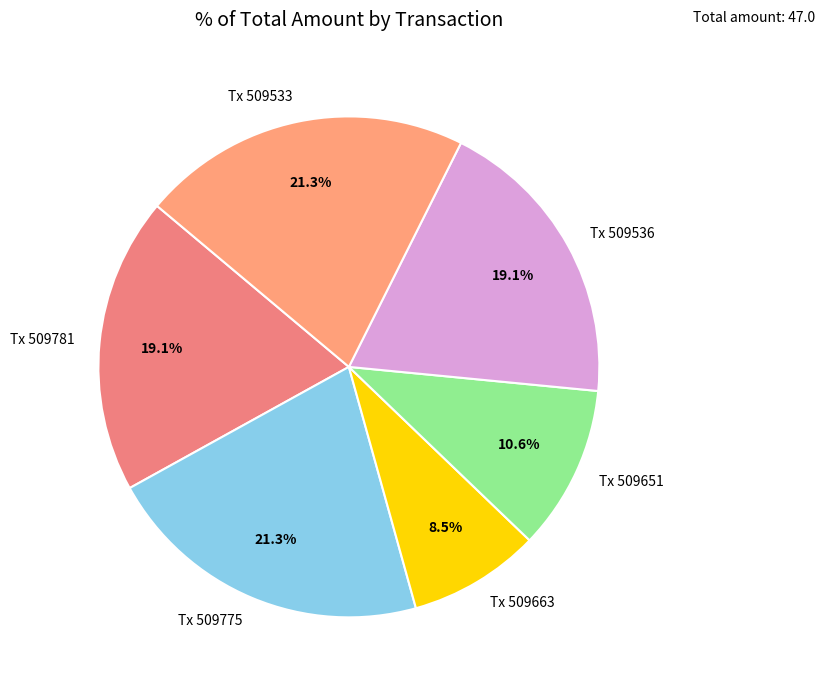

Between Tx 509536 and Tx 509775, which is larger?

Tx 509775